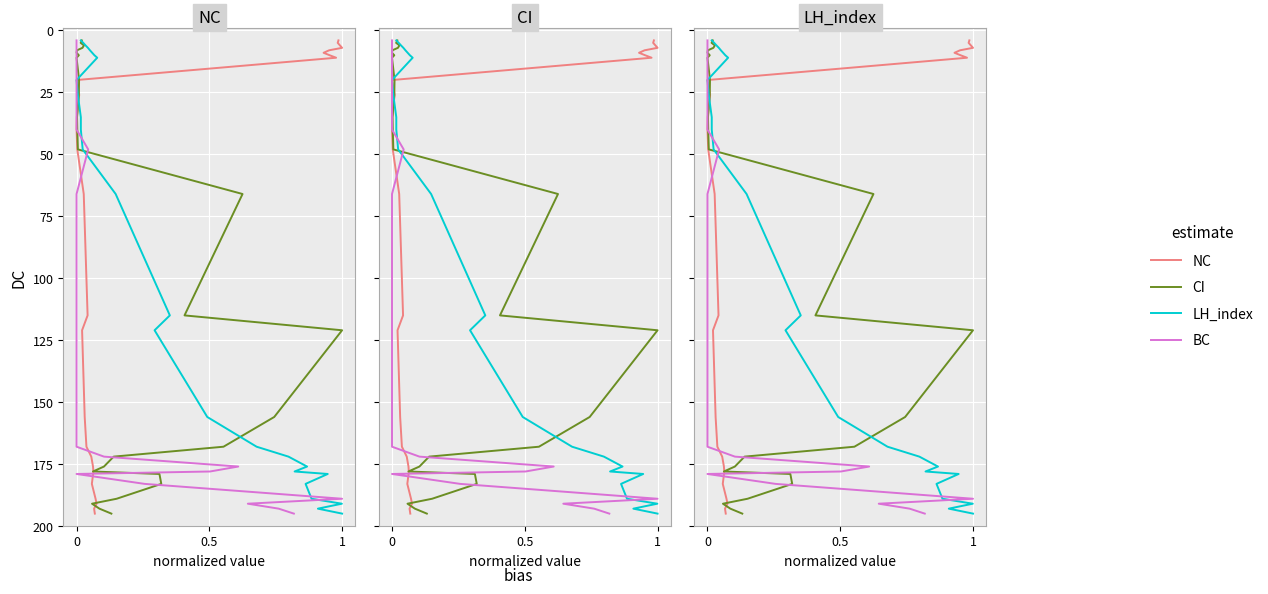

The BC series shows 53 at 0. True or false?

False